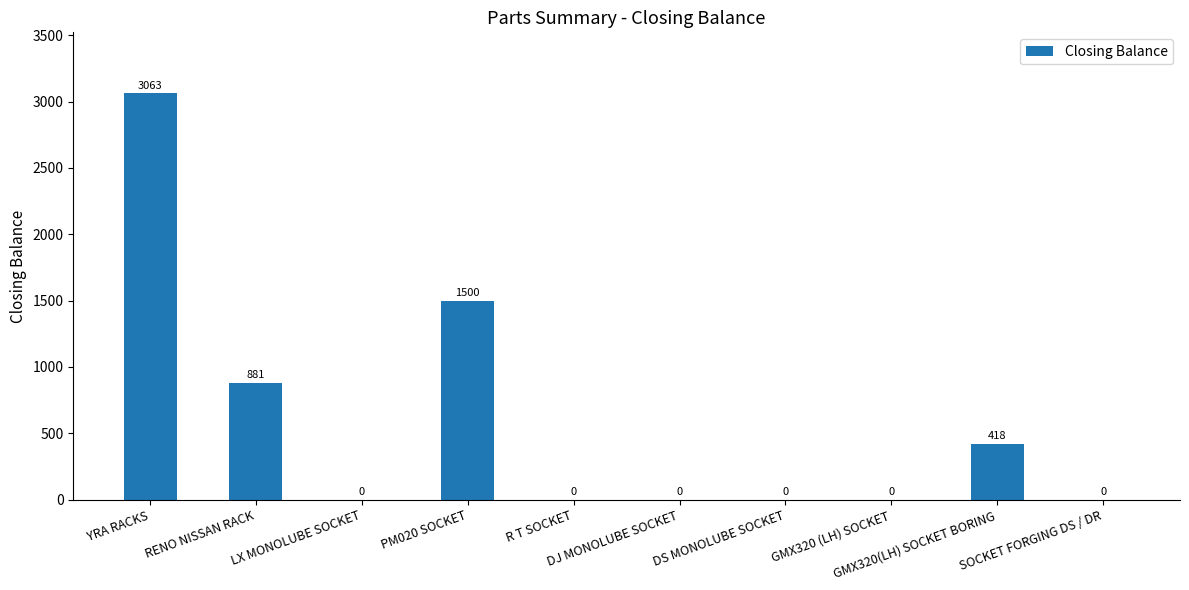

What is the greatest value displayed?

3063